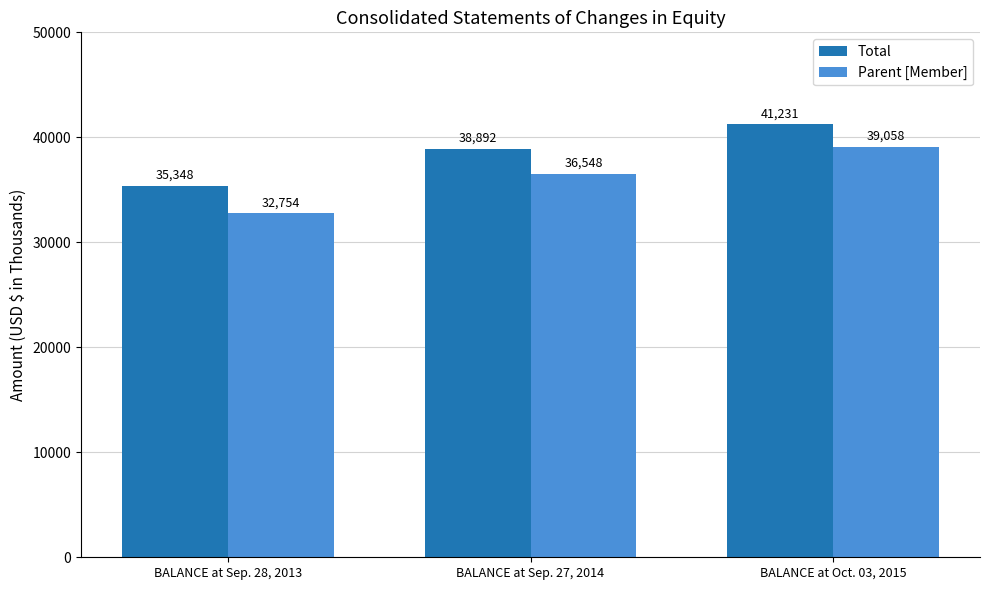

How many data points does each series have?

3